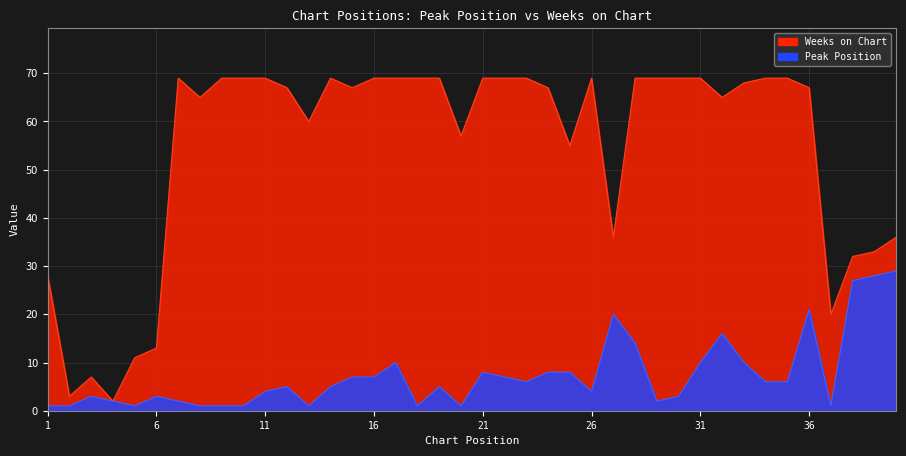

True or false: Weeks on Chart and Peak Position intersect in this chart.

False